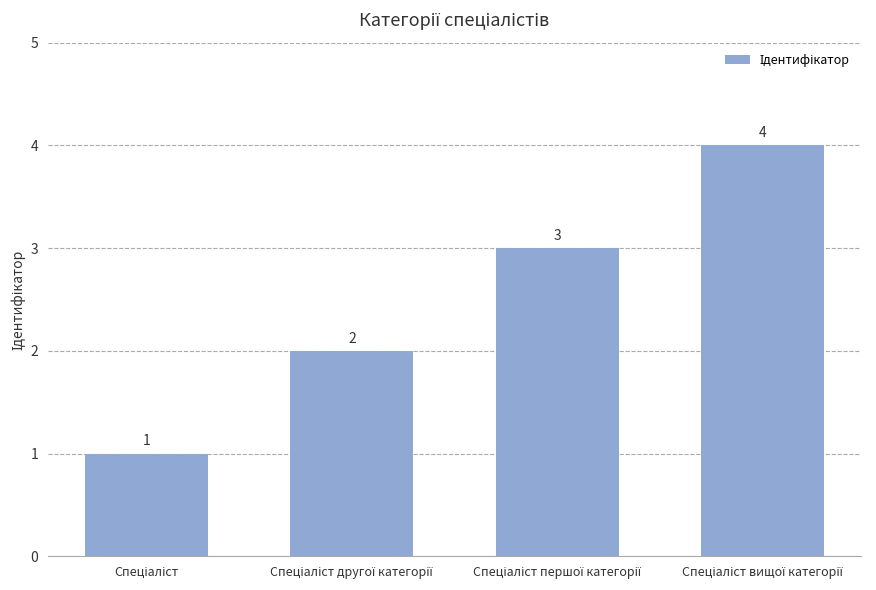

How many bars are there in total?

4